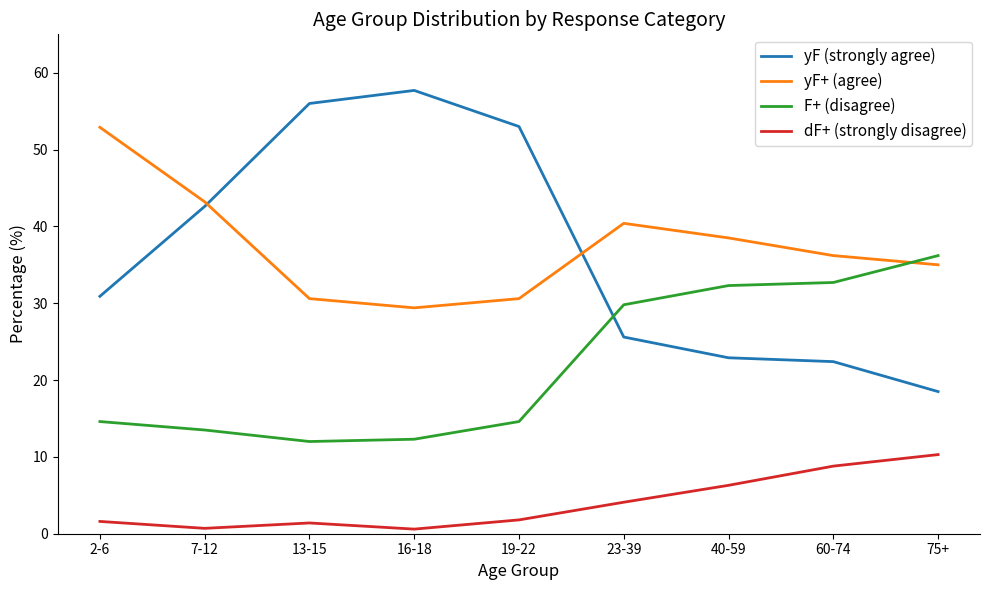

Is this an area chart (filled region under the line)?

No